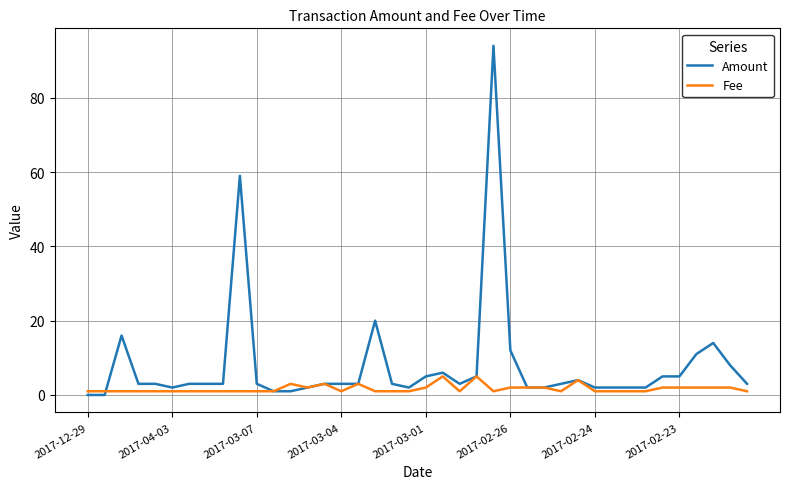

What is the maximum value shown in the chart?

94.0